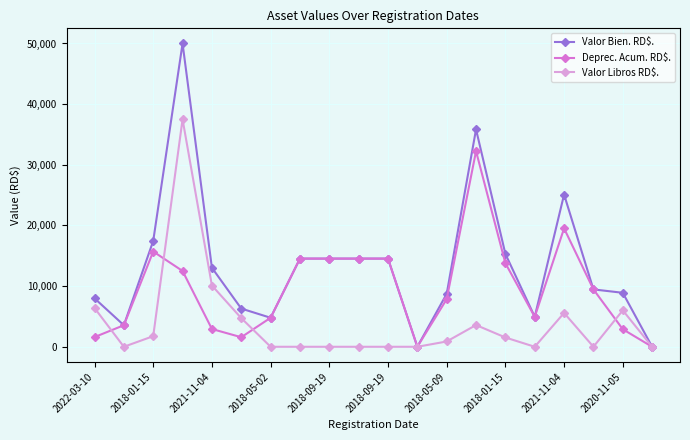

Which series has the largest total across all categories?

Valor Bien. RD$.